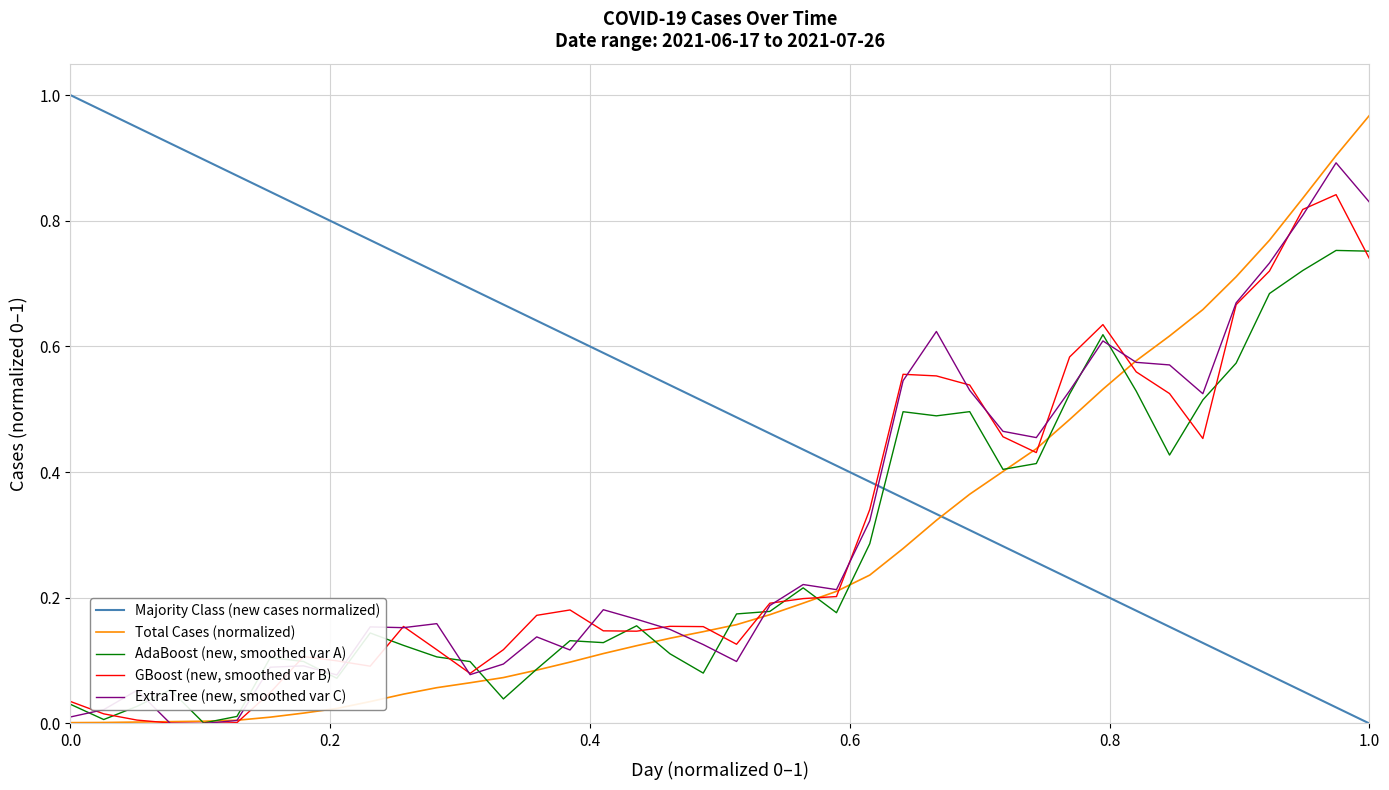

What is the maximum value shown in the chart?

1.0